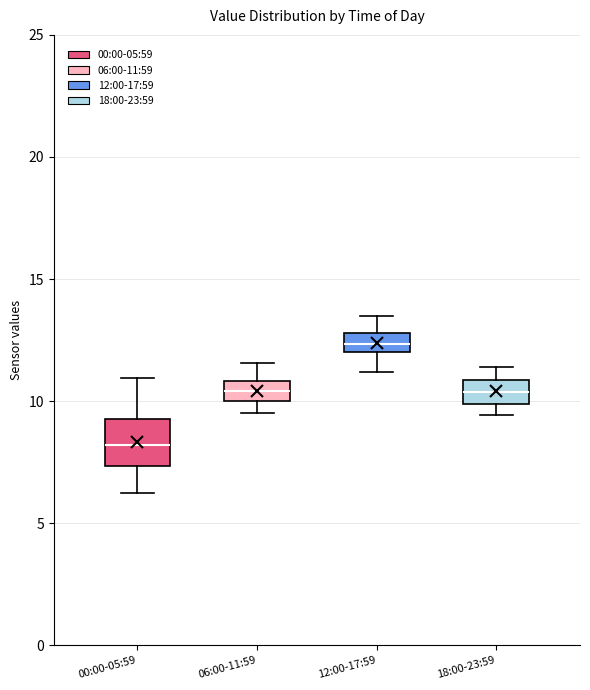

Which box has the highest median line?

12:00-17:59